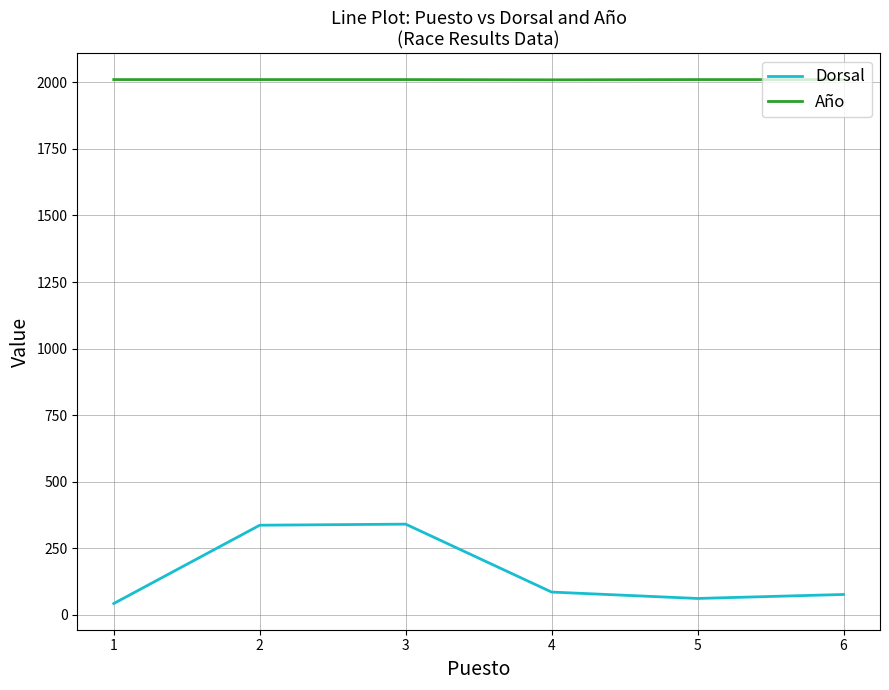

Rank the series by their maximum value, from highest to lowest.

Año, Dorsal